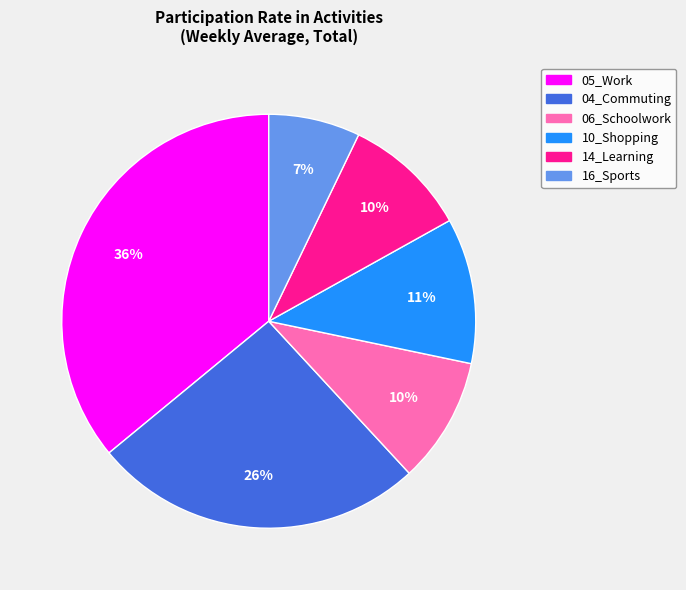

Is there any slice that represents more than half of the pie?

No